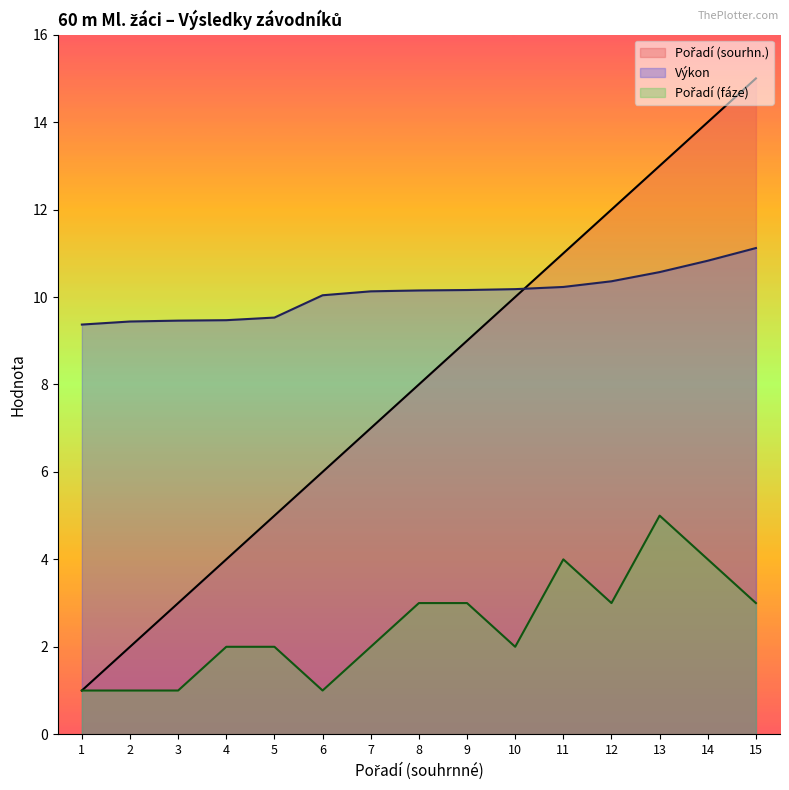

Reading left to right, extract all data points from this chart.

Pořadí (sourhn.): 1.0	2.0	3.0	4.0	5.0	6.0	7.0	8.0	9.0	10.0	11.0	12.0	13.0	14.0	15.0
Výkon: 9.4	9.4	9.5	9.5	9.5	10.0	10.1	10.2	10.2	10.2	10.2	10.4	10.6	10.8	11.1
Pořadí (fáze): 1.0	1.0	1.0	2.0	2.0	1.0	2.0	3.0	3.0	2.0	4.0	3.0	5.0	4.0	3.0